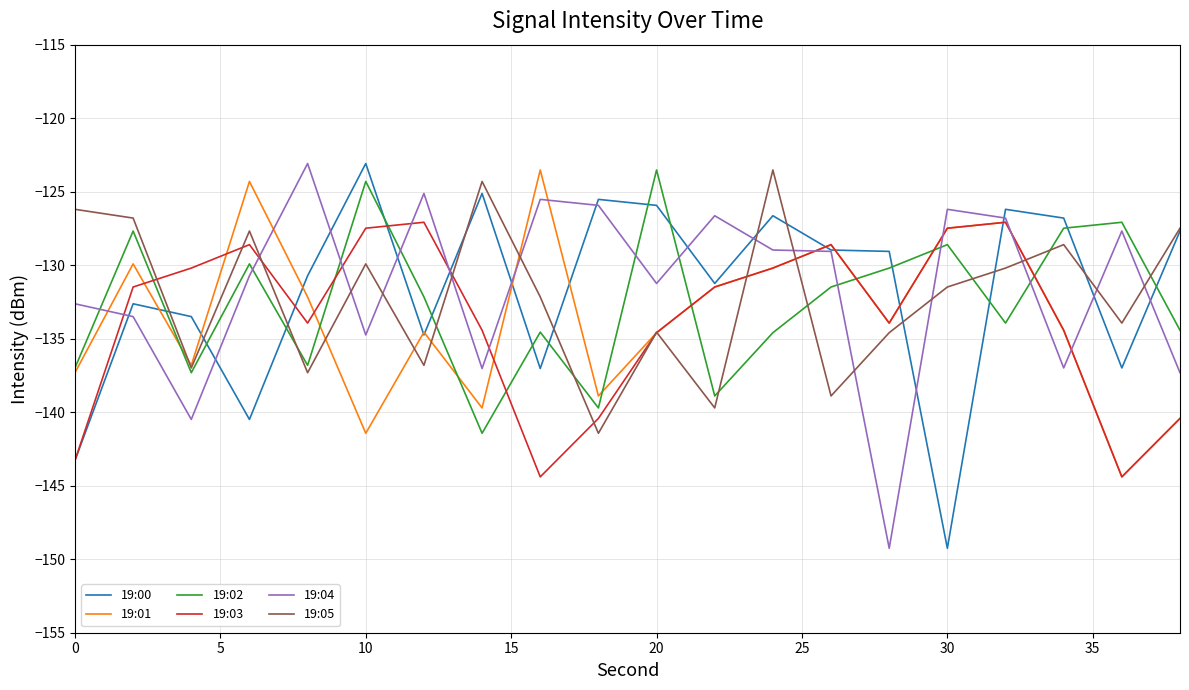

What is the highest value of the 19:01 series?

-123.5